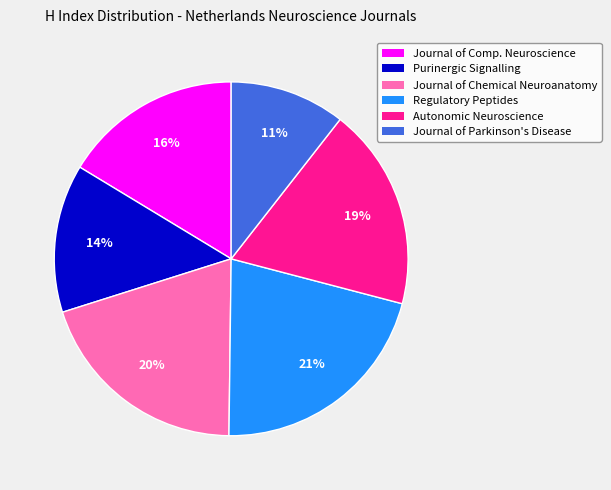

To the nearest percent, what is the average slice percentage?

17%